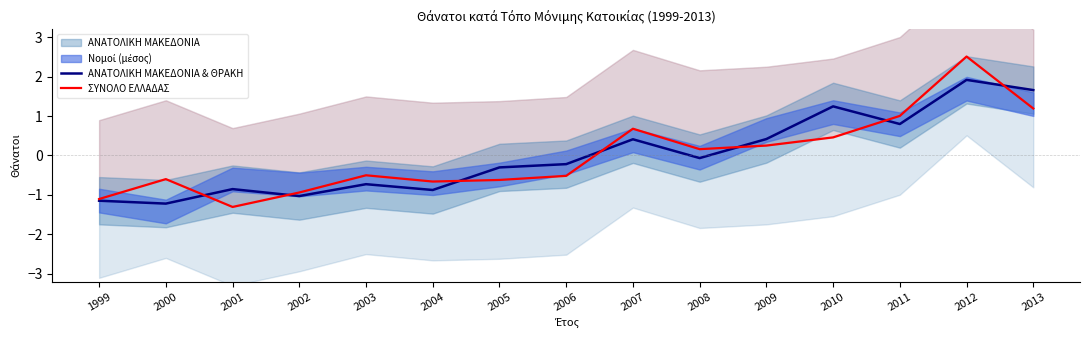

At which category does the chart reach its minimum across all series?

2001